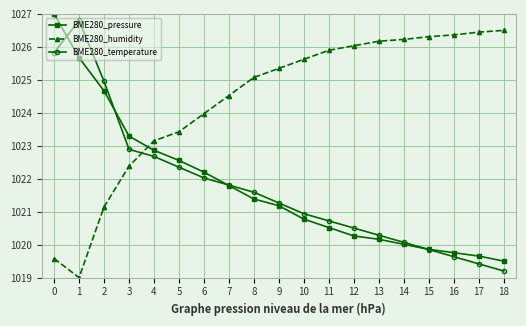

What is the maximum value for BME280_humidity?

1026.5